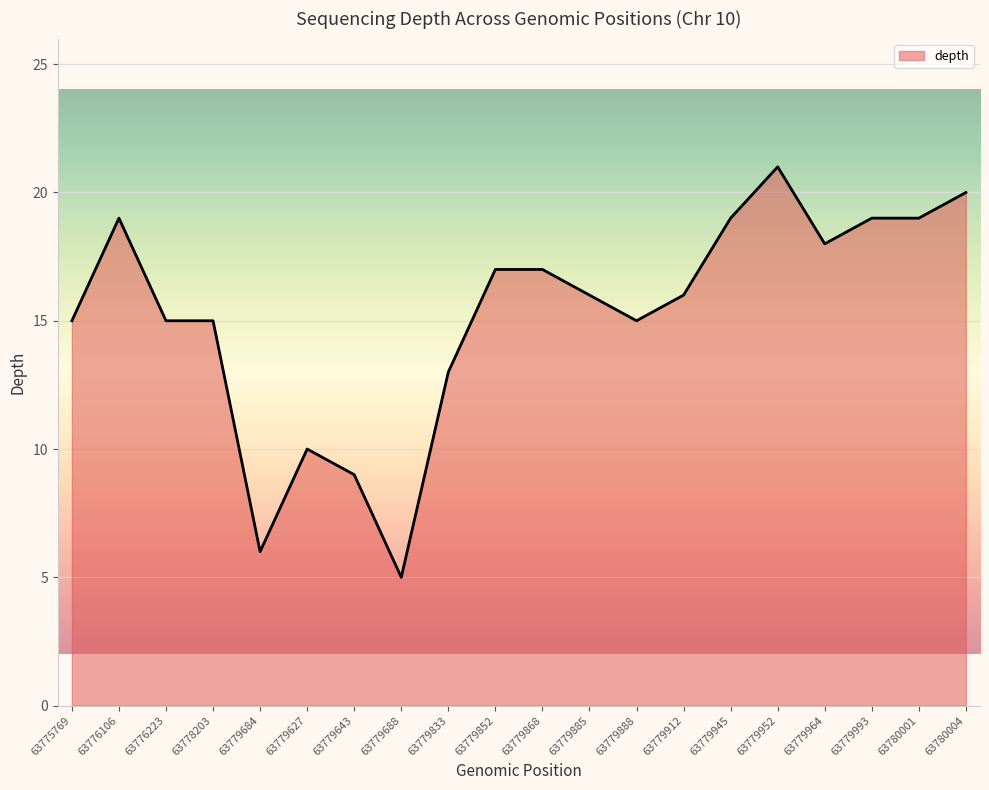

True or false: the data shows 2 at 63779688.

False